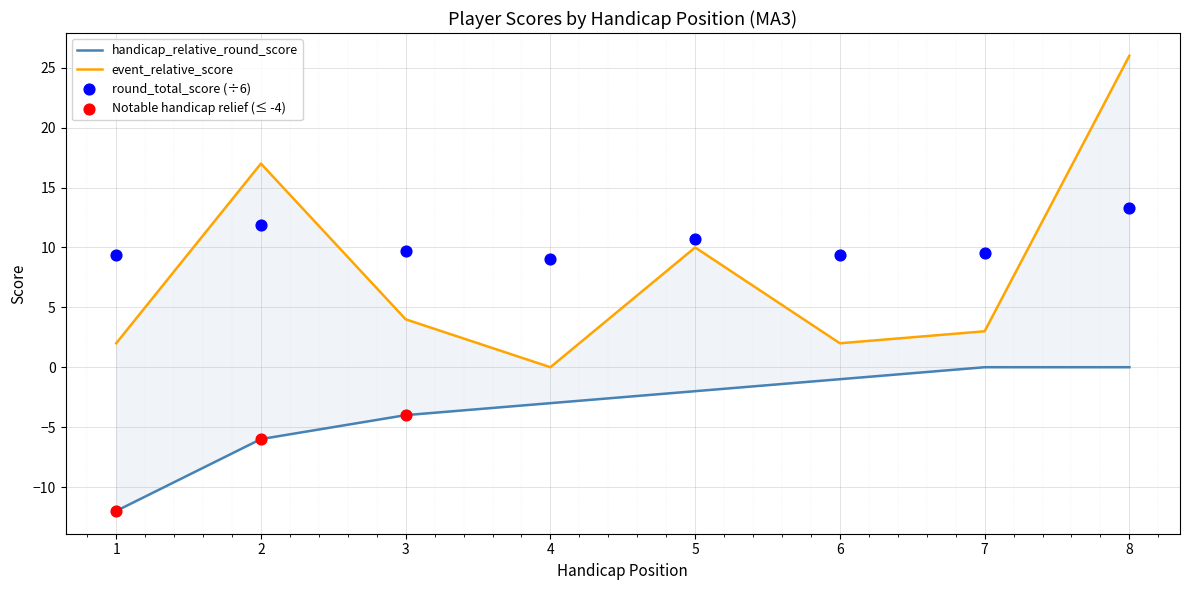

Which series contains the lowest Y value?

handicap_relative_round_score